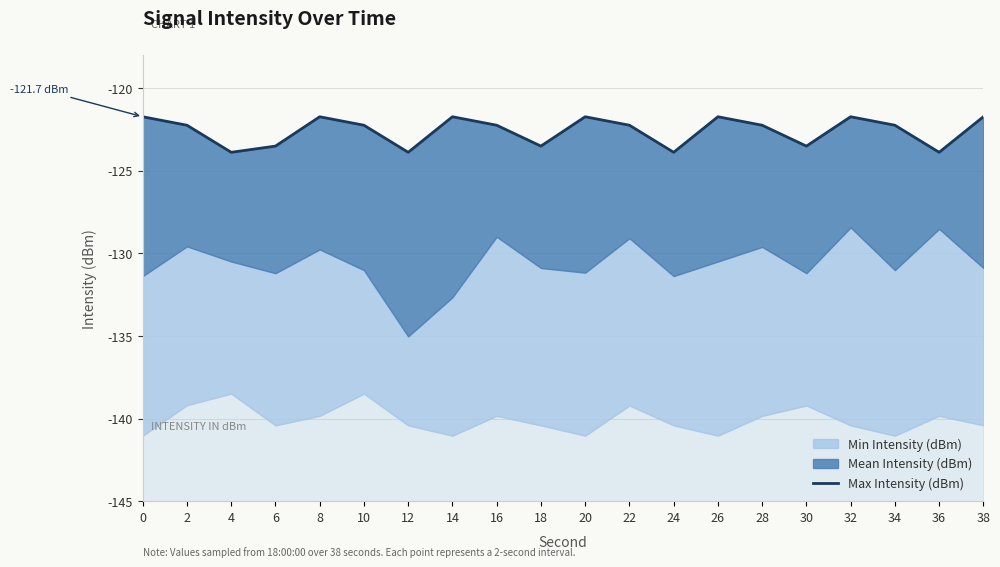

How many categories are shown in the chart?

20